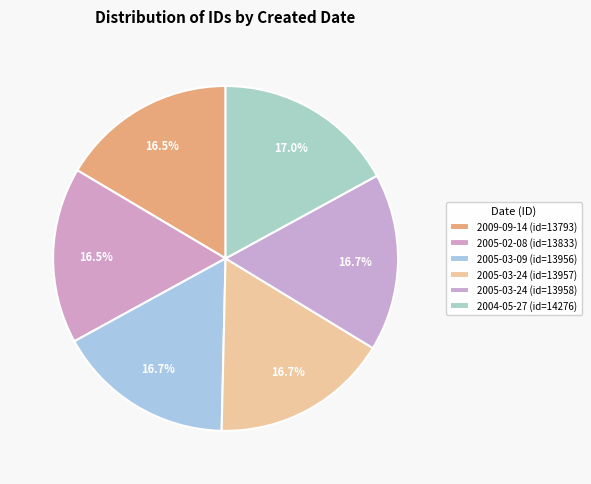

Does any single category account for the majority?

No